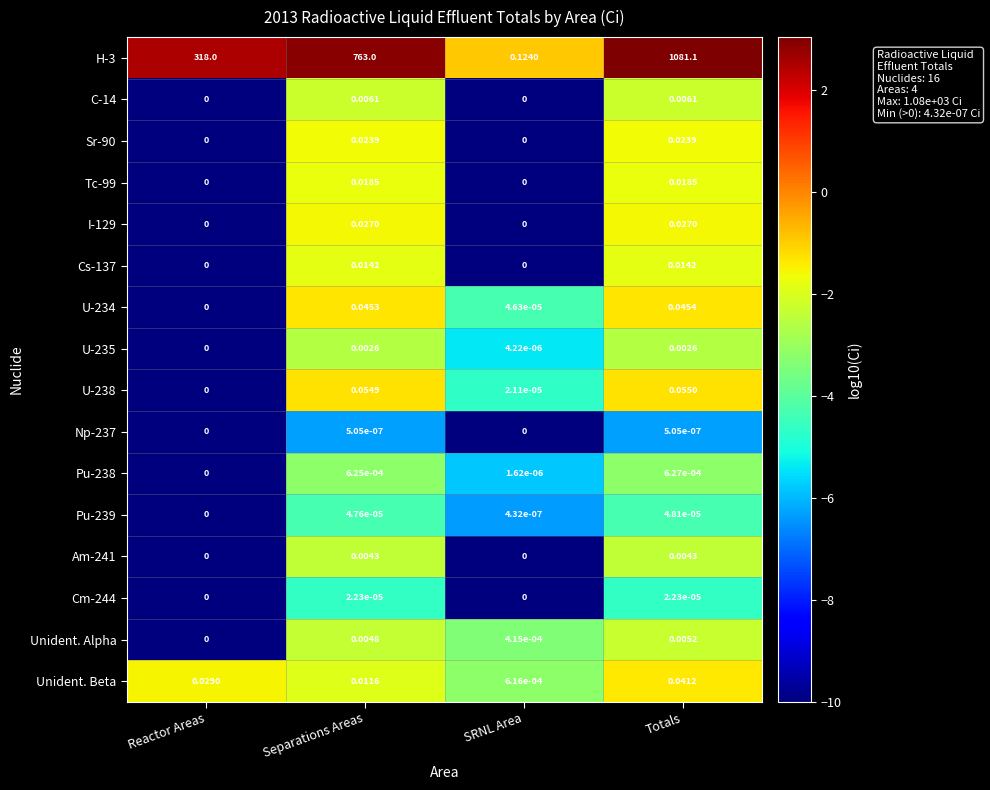

What is the maximum value shown in the chart?

1081.1